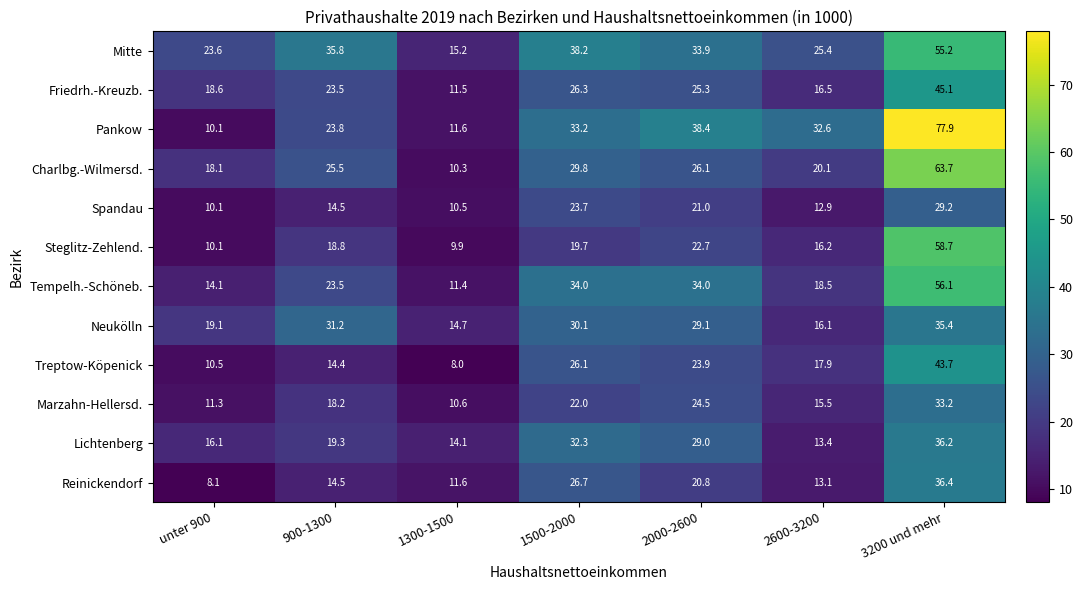

Which series has the widest spread of values?

Pankow